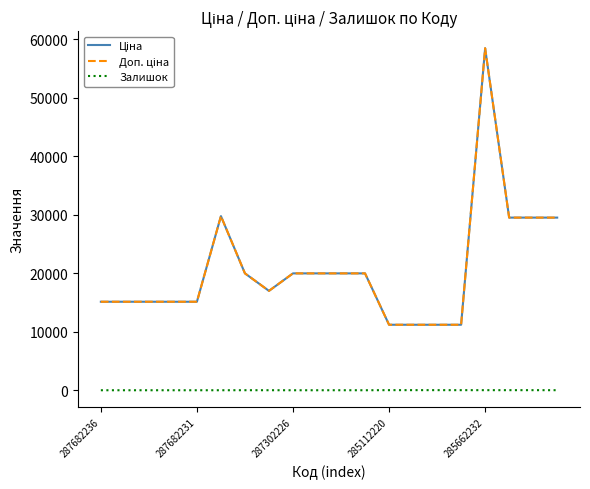

Does the chart display data point markers on the line(s)?

No